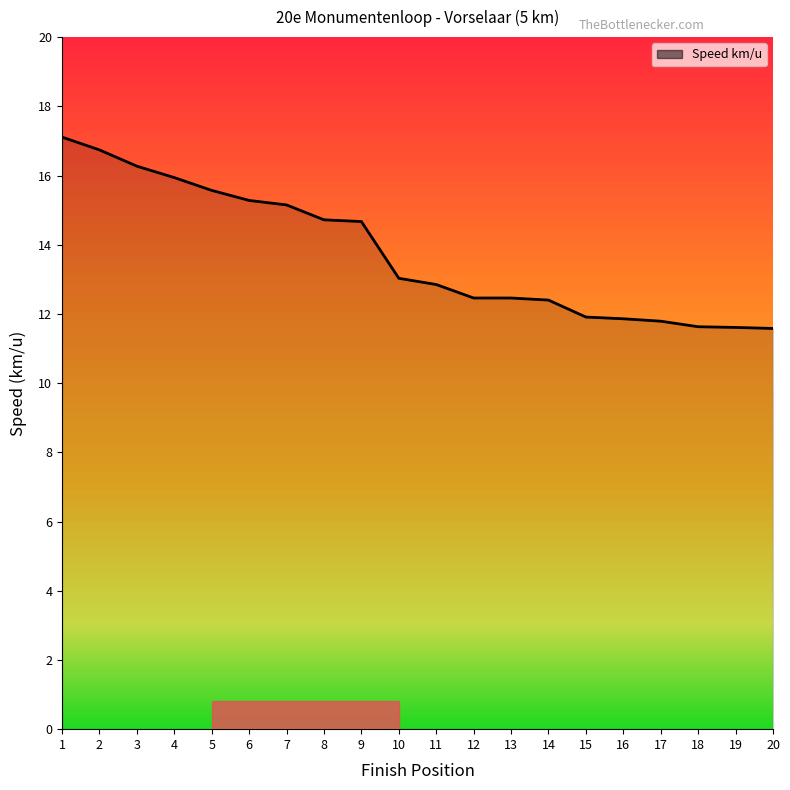

What is the minimum value shown in the chart?

11.6